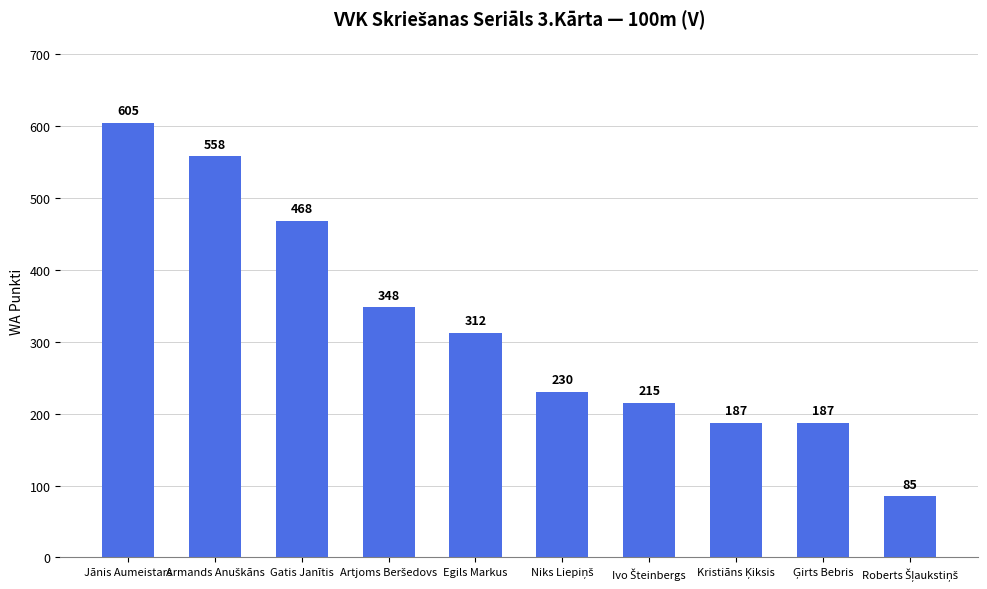

How many bars are there in total?

10